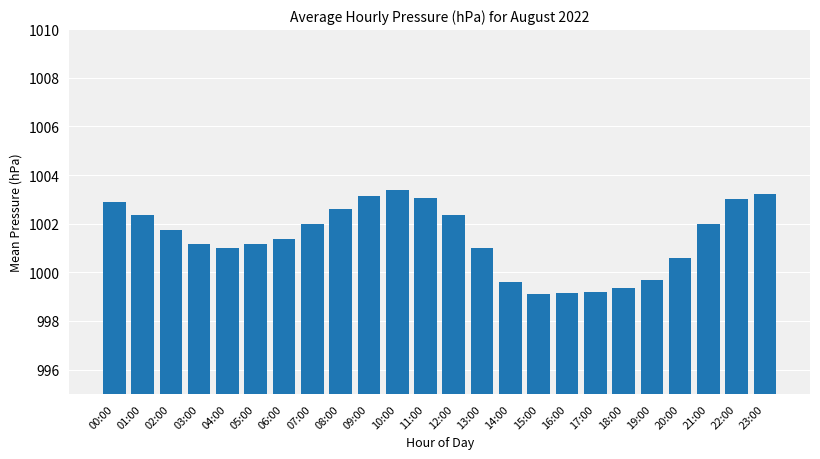

What is the value of the 2nd bar from the left?

1002.4